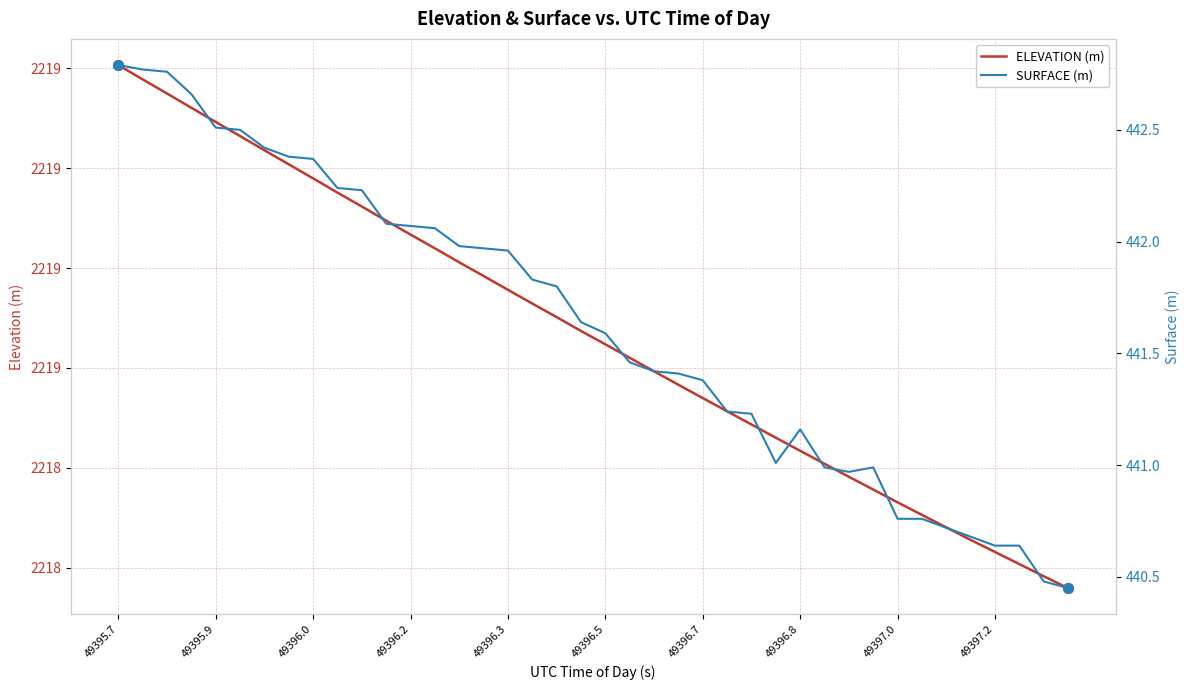

What is the total value across all series at 49396.5?

2660.2